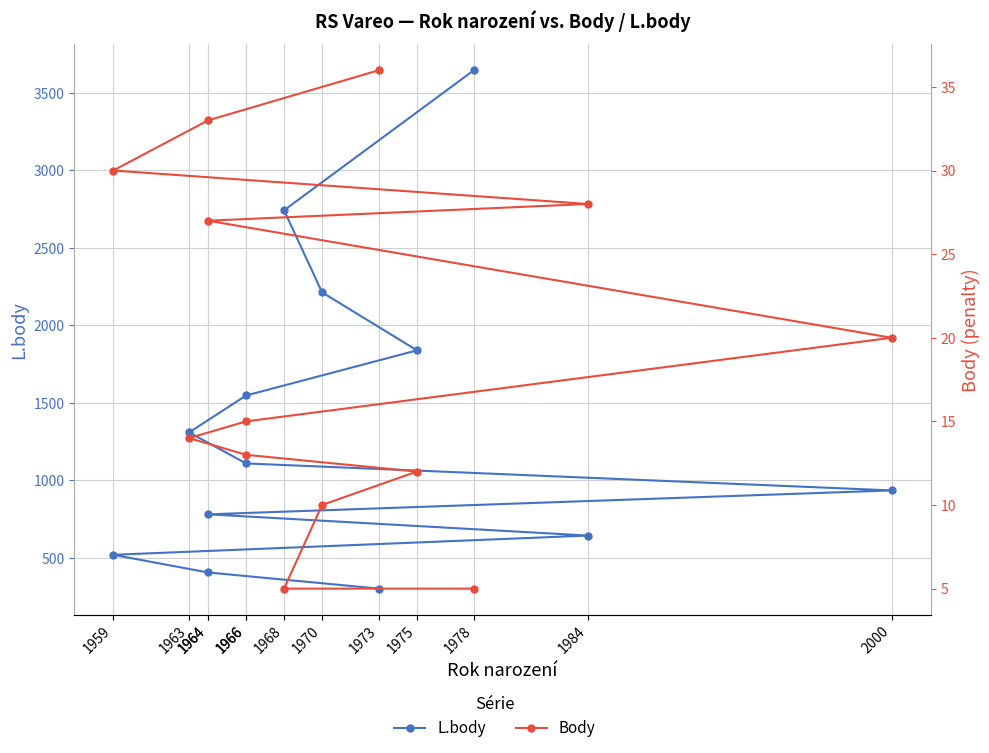

True or false: Body has a value of 20 at 2000.

True